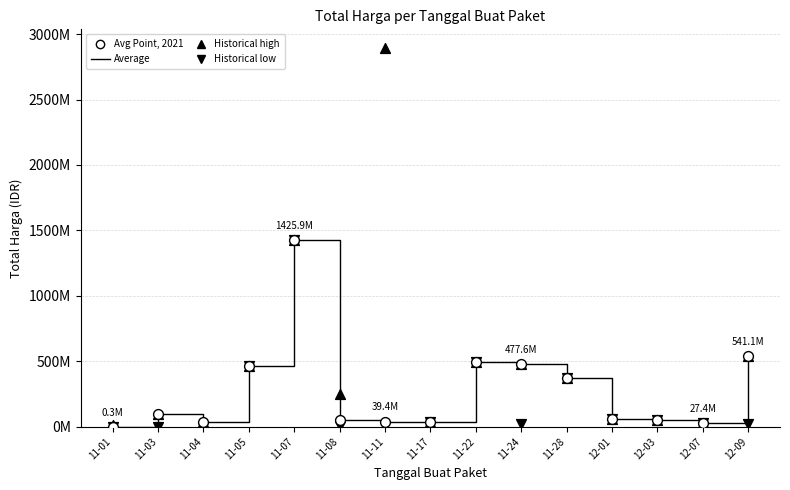

At how many categories does at least one series exceed 740497045?

2